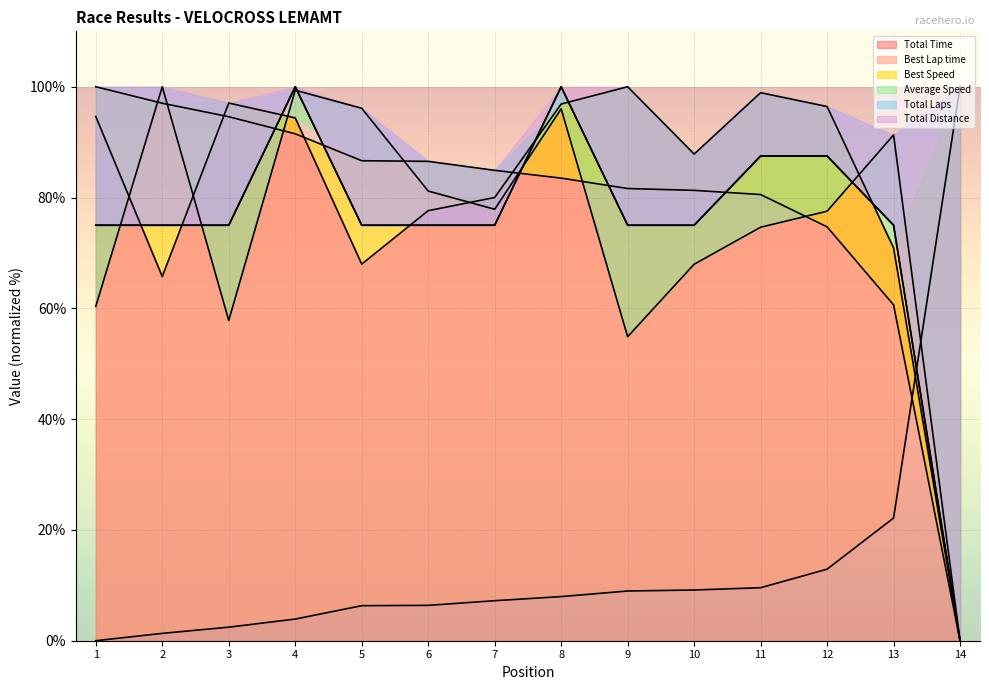

Is it true that Total Time equals 55.8 at 10?

False